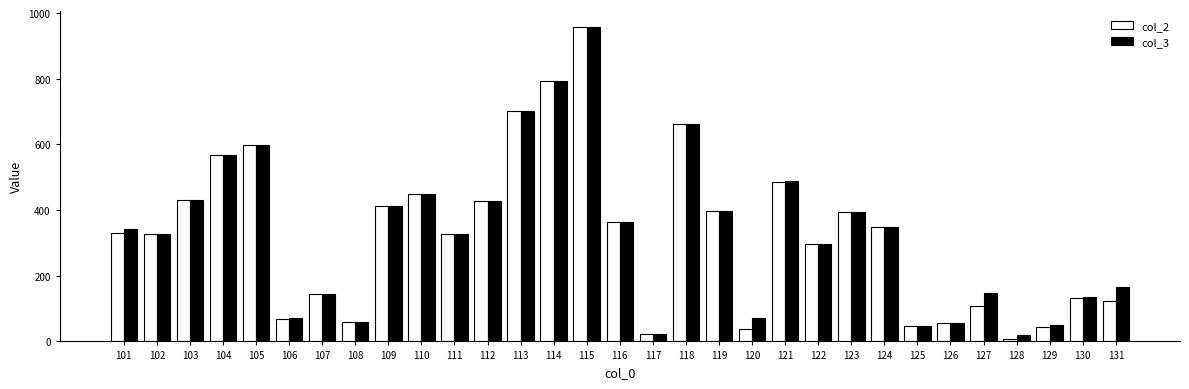

Is the value of col_3 at 102 greater than the value of col_2 at 112?

No